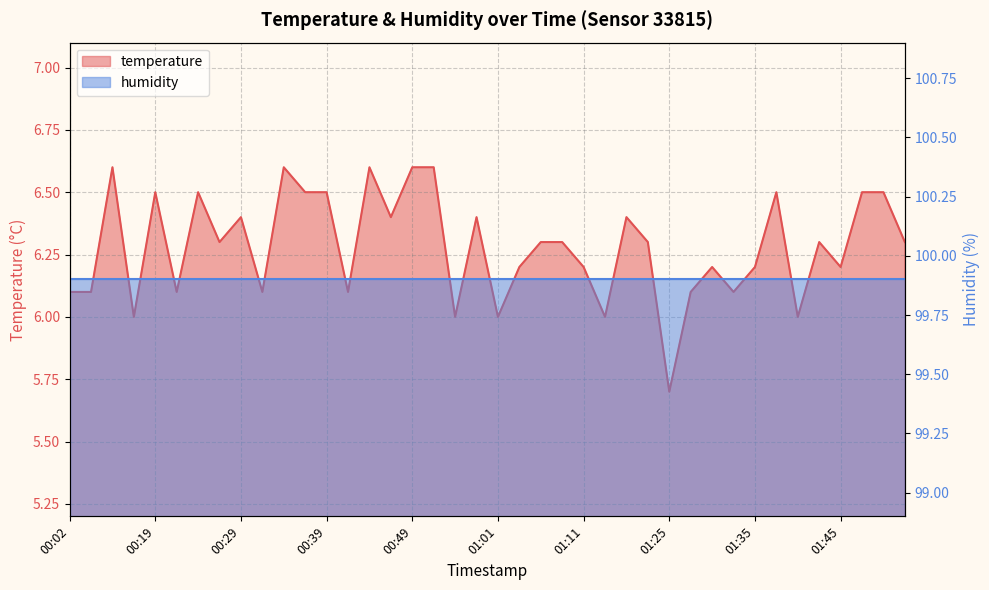

What is the change in value from 00:44 to 01:08?

-0.3